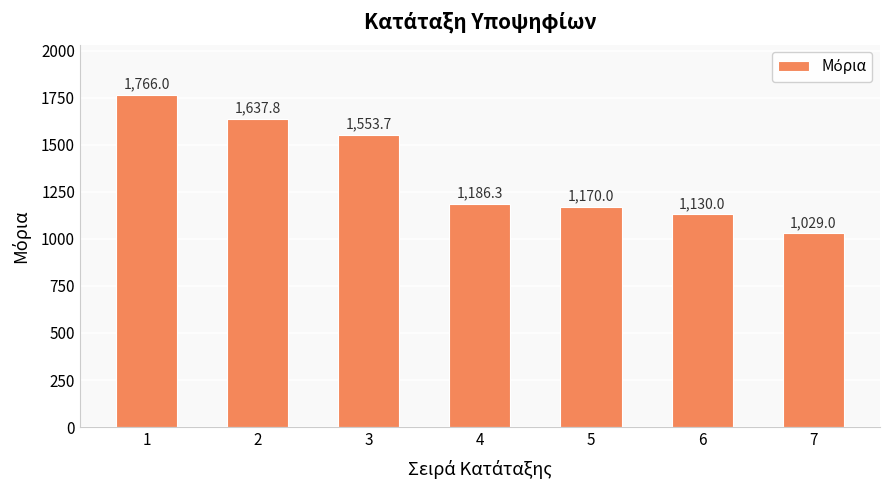

What is the change in value from 2 to 5?

-467.8